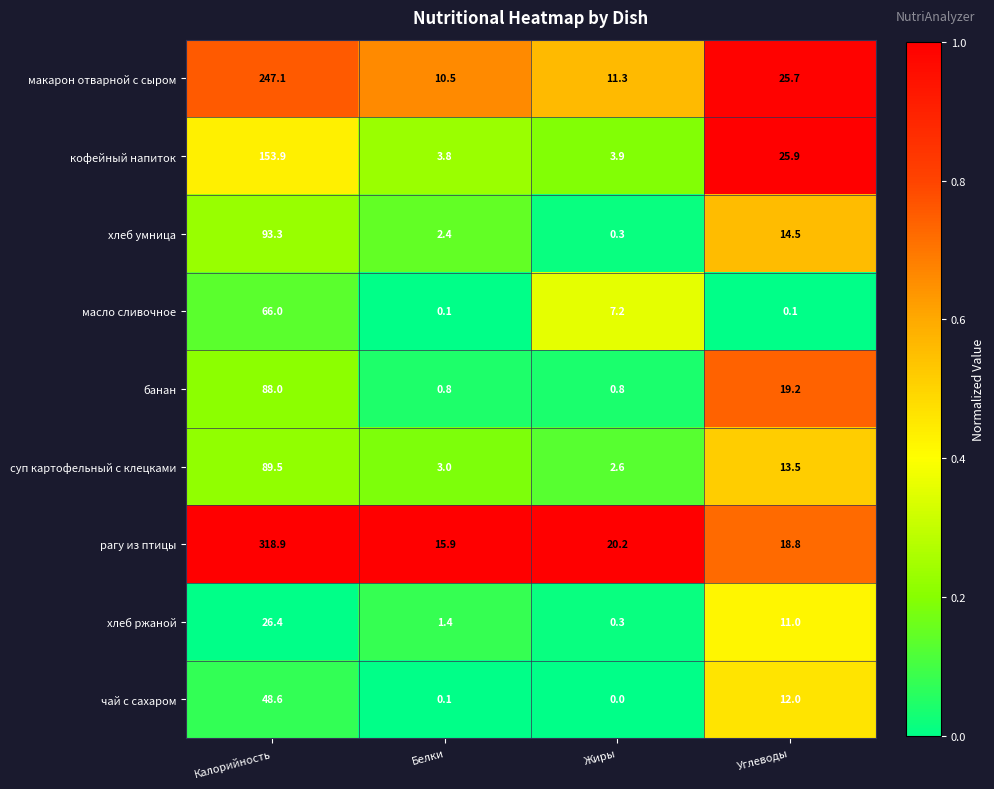

At which category is the sum across all series the highest?

Калорийность